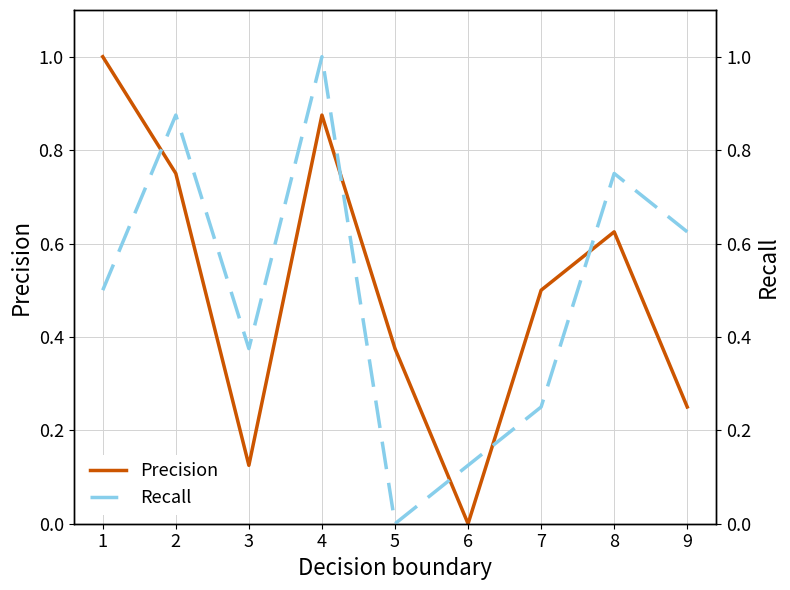

How many values in Recall are above zero?

16